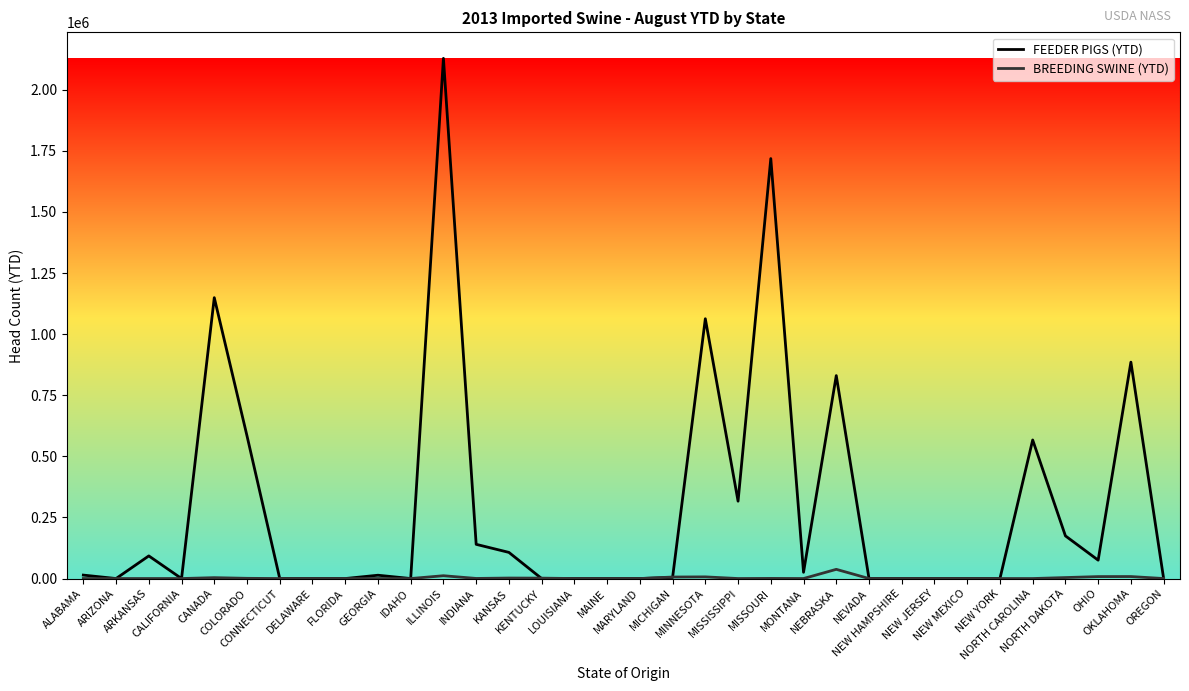

Rank the series at ILLINOIS from lowest to highest value.

BREEDING SWINE (YTD), FEEDER PIGS (YTD)